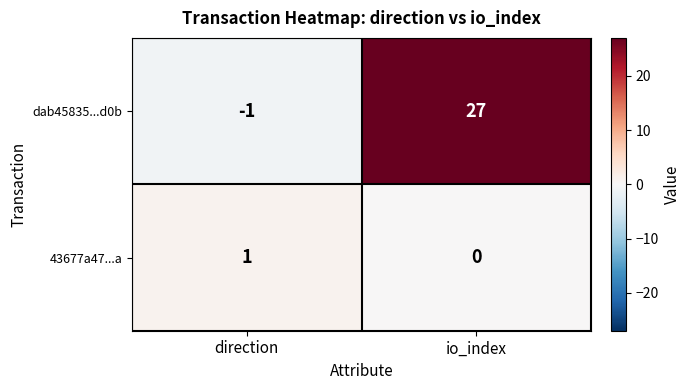

What is the maximum value shown in the chart?

27